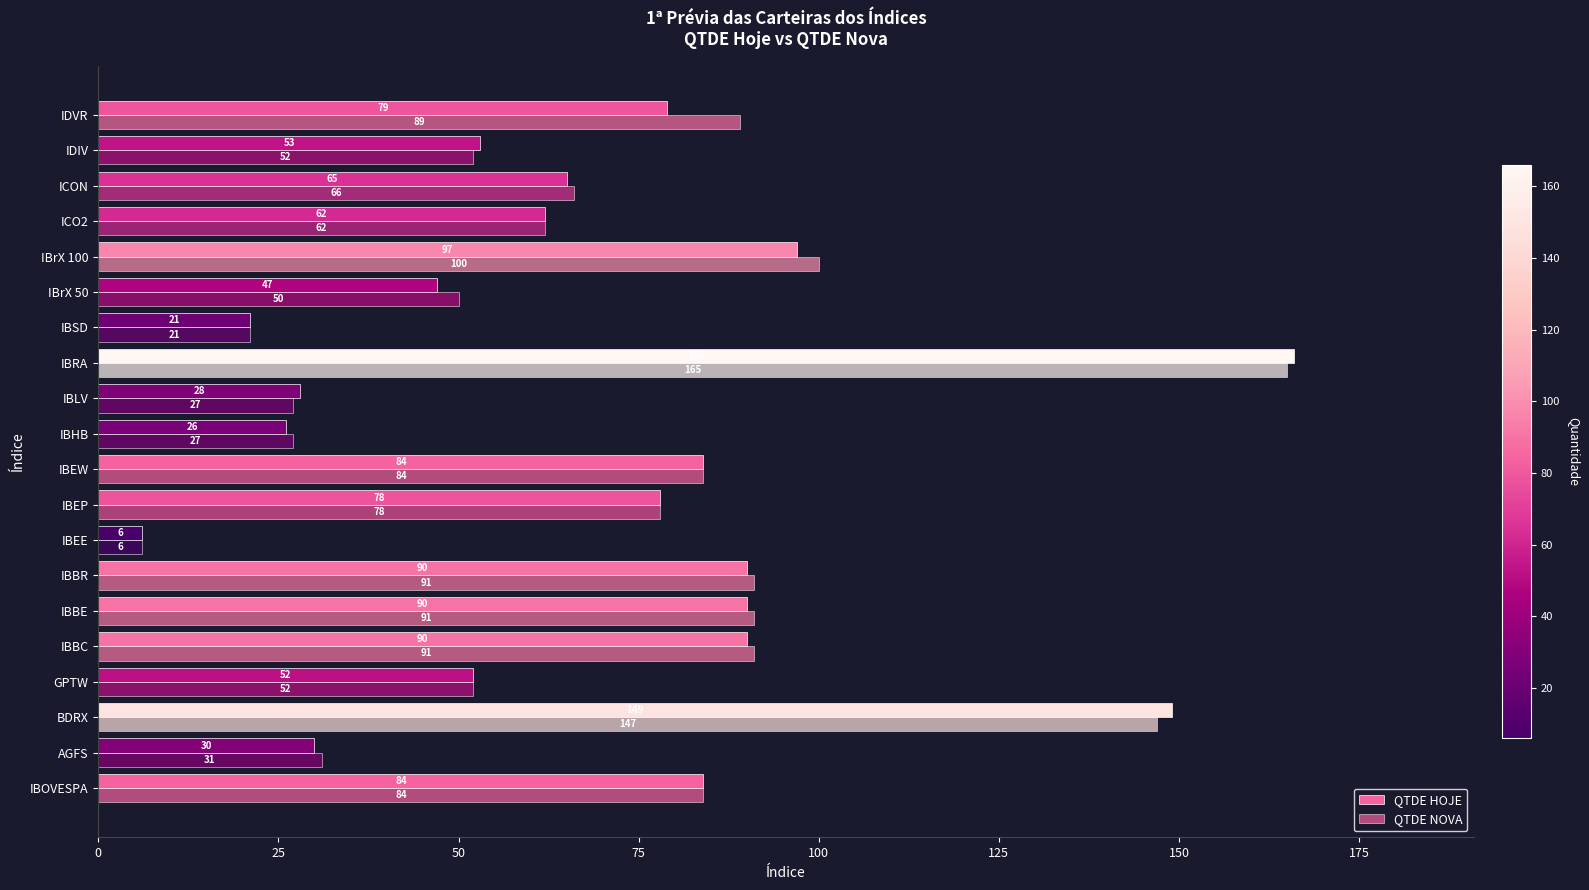

Count the number of data series in this chart.

2